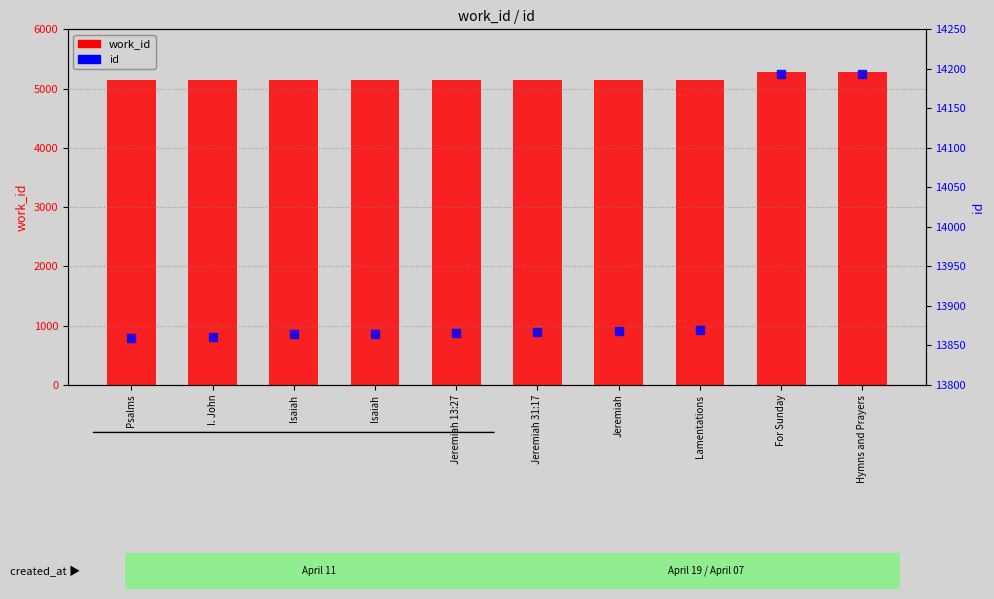

Which series contains the lowest Y value?

work_id